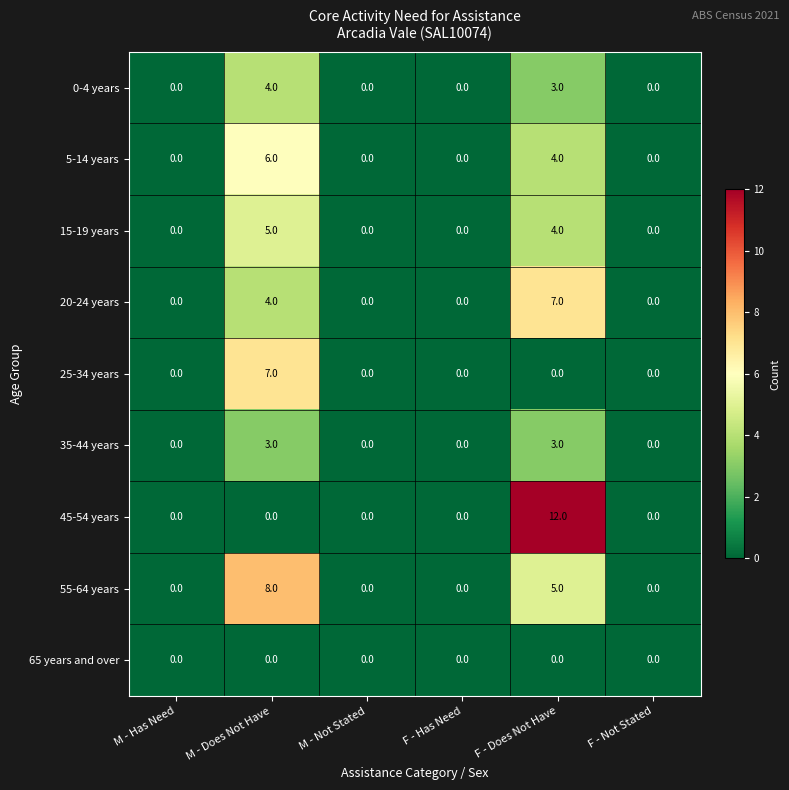

Which category has the highest value across all series?

F - Does Not Have